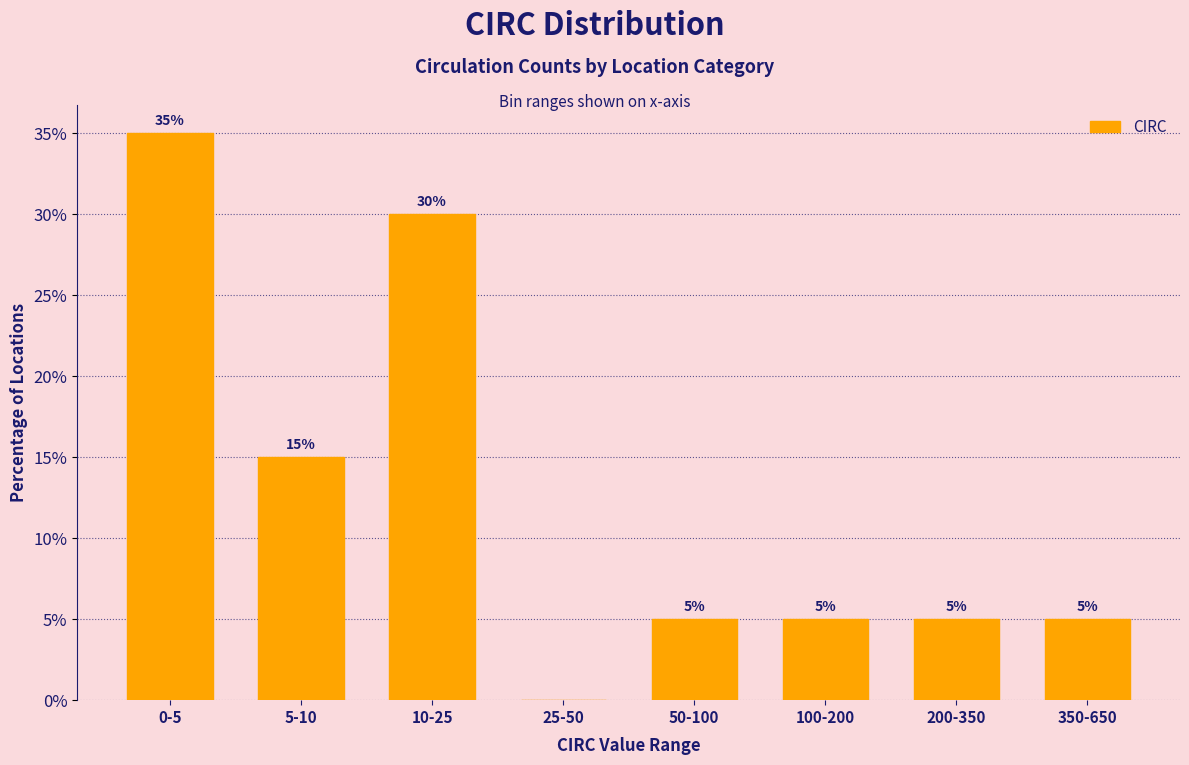

Reading left to right, transcribe all the data shown in this chart.

0-5=35	5-10=15	10-25=30	25-50=0	50-100=5	100-200=5	200-350=5	350-650=5